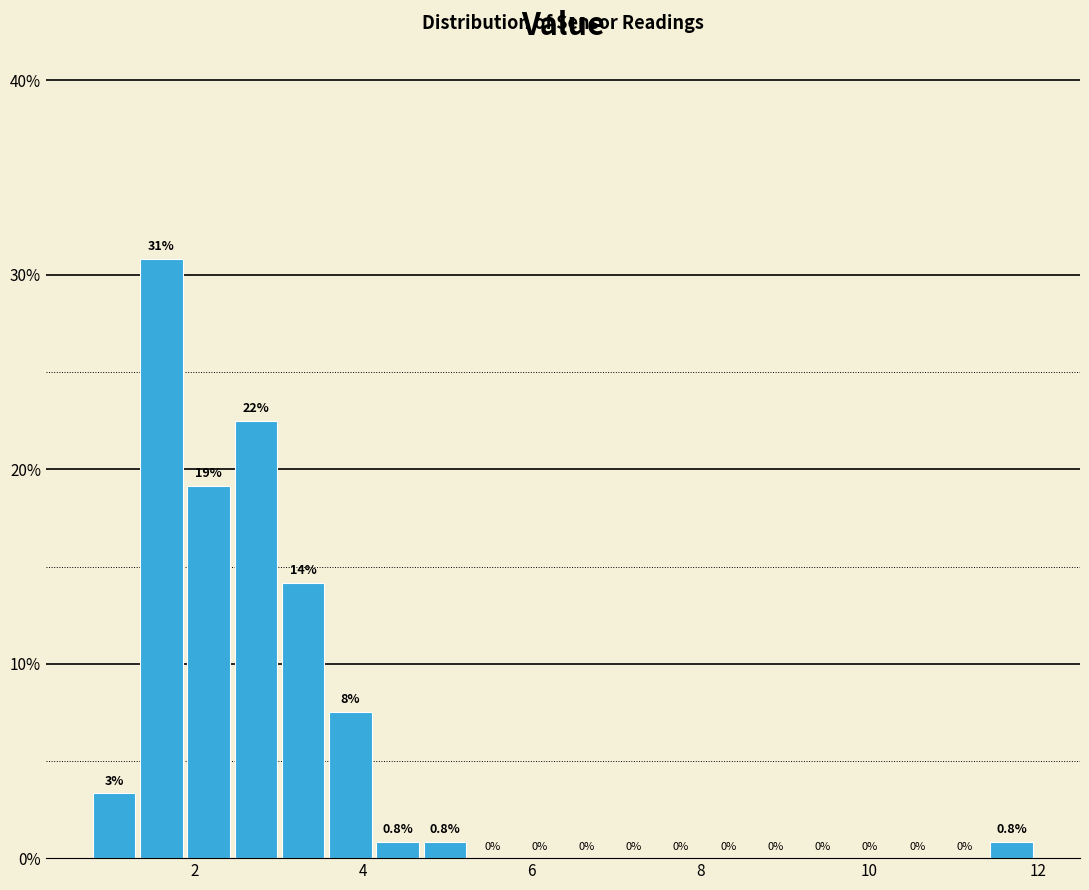

Around what value on the x-axis is the tallest bar? Give the approximate position of its centre, as read against the axis.

1.6